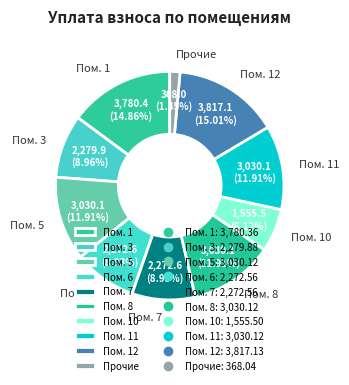

What is the ratio of the value at Пом. 7 to the value at Прочие?

6.2